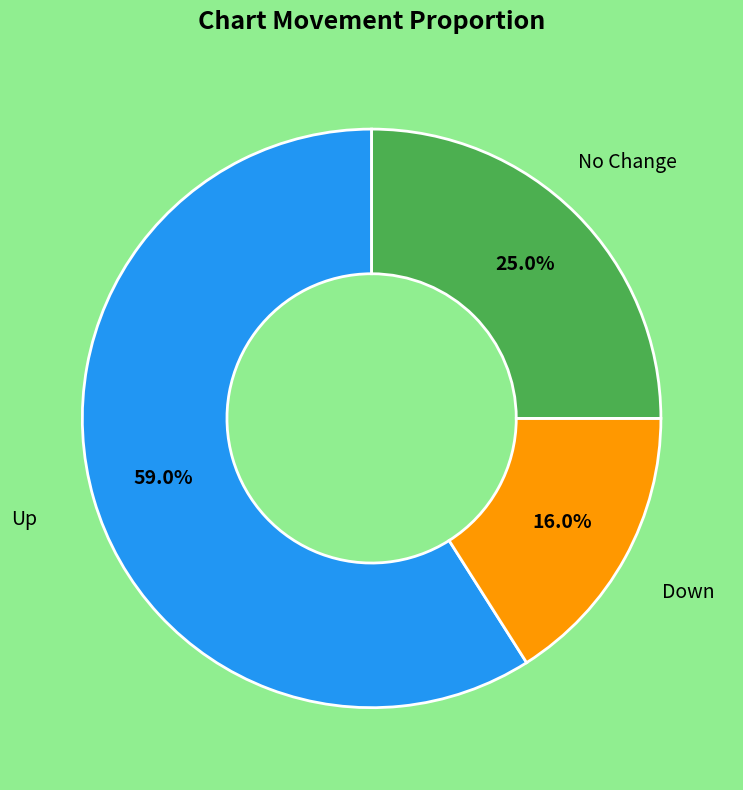

Is there a majority slice in this chart?

Yes